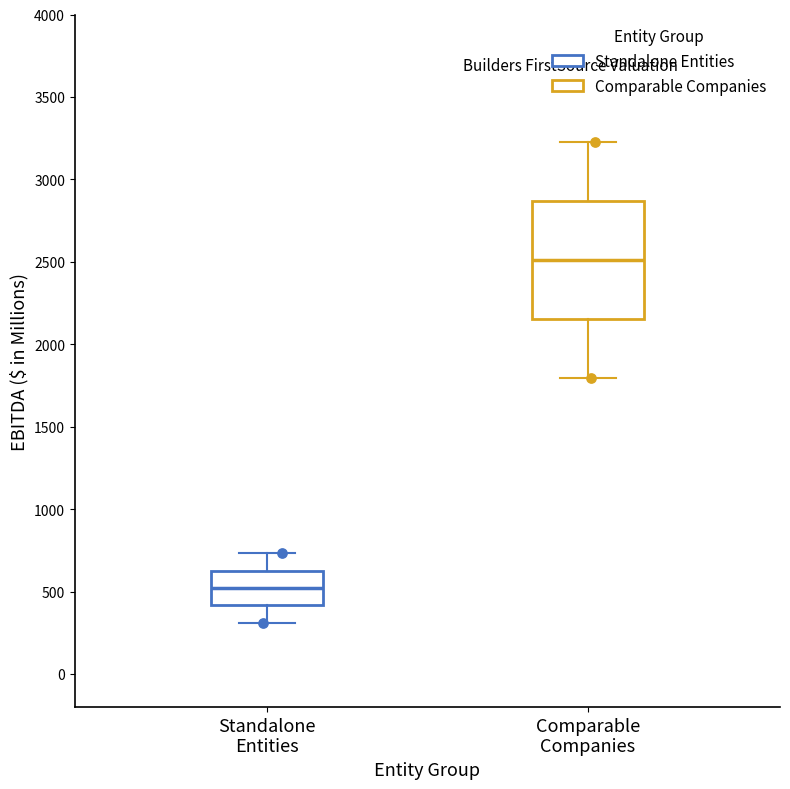

Reading left to right, transcribe this box plot: for each box, give where its median line is, the range the box spans, and where its two whiskers end, as read against the y-axis. The values are not printed on the chart, so give them approximately, as read against the axis.

Standalone Entities: median 500, box 400 to 650, whiskers 300 to 750
Comparable Companies: median 2500, box 2150 to 2850, whiskers 1800 to 3250